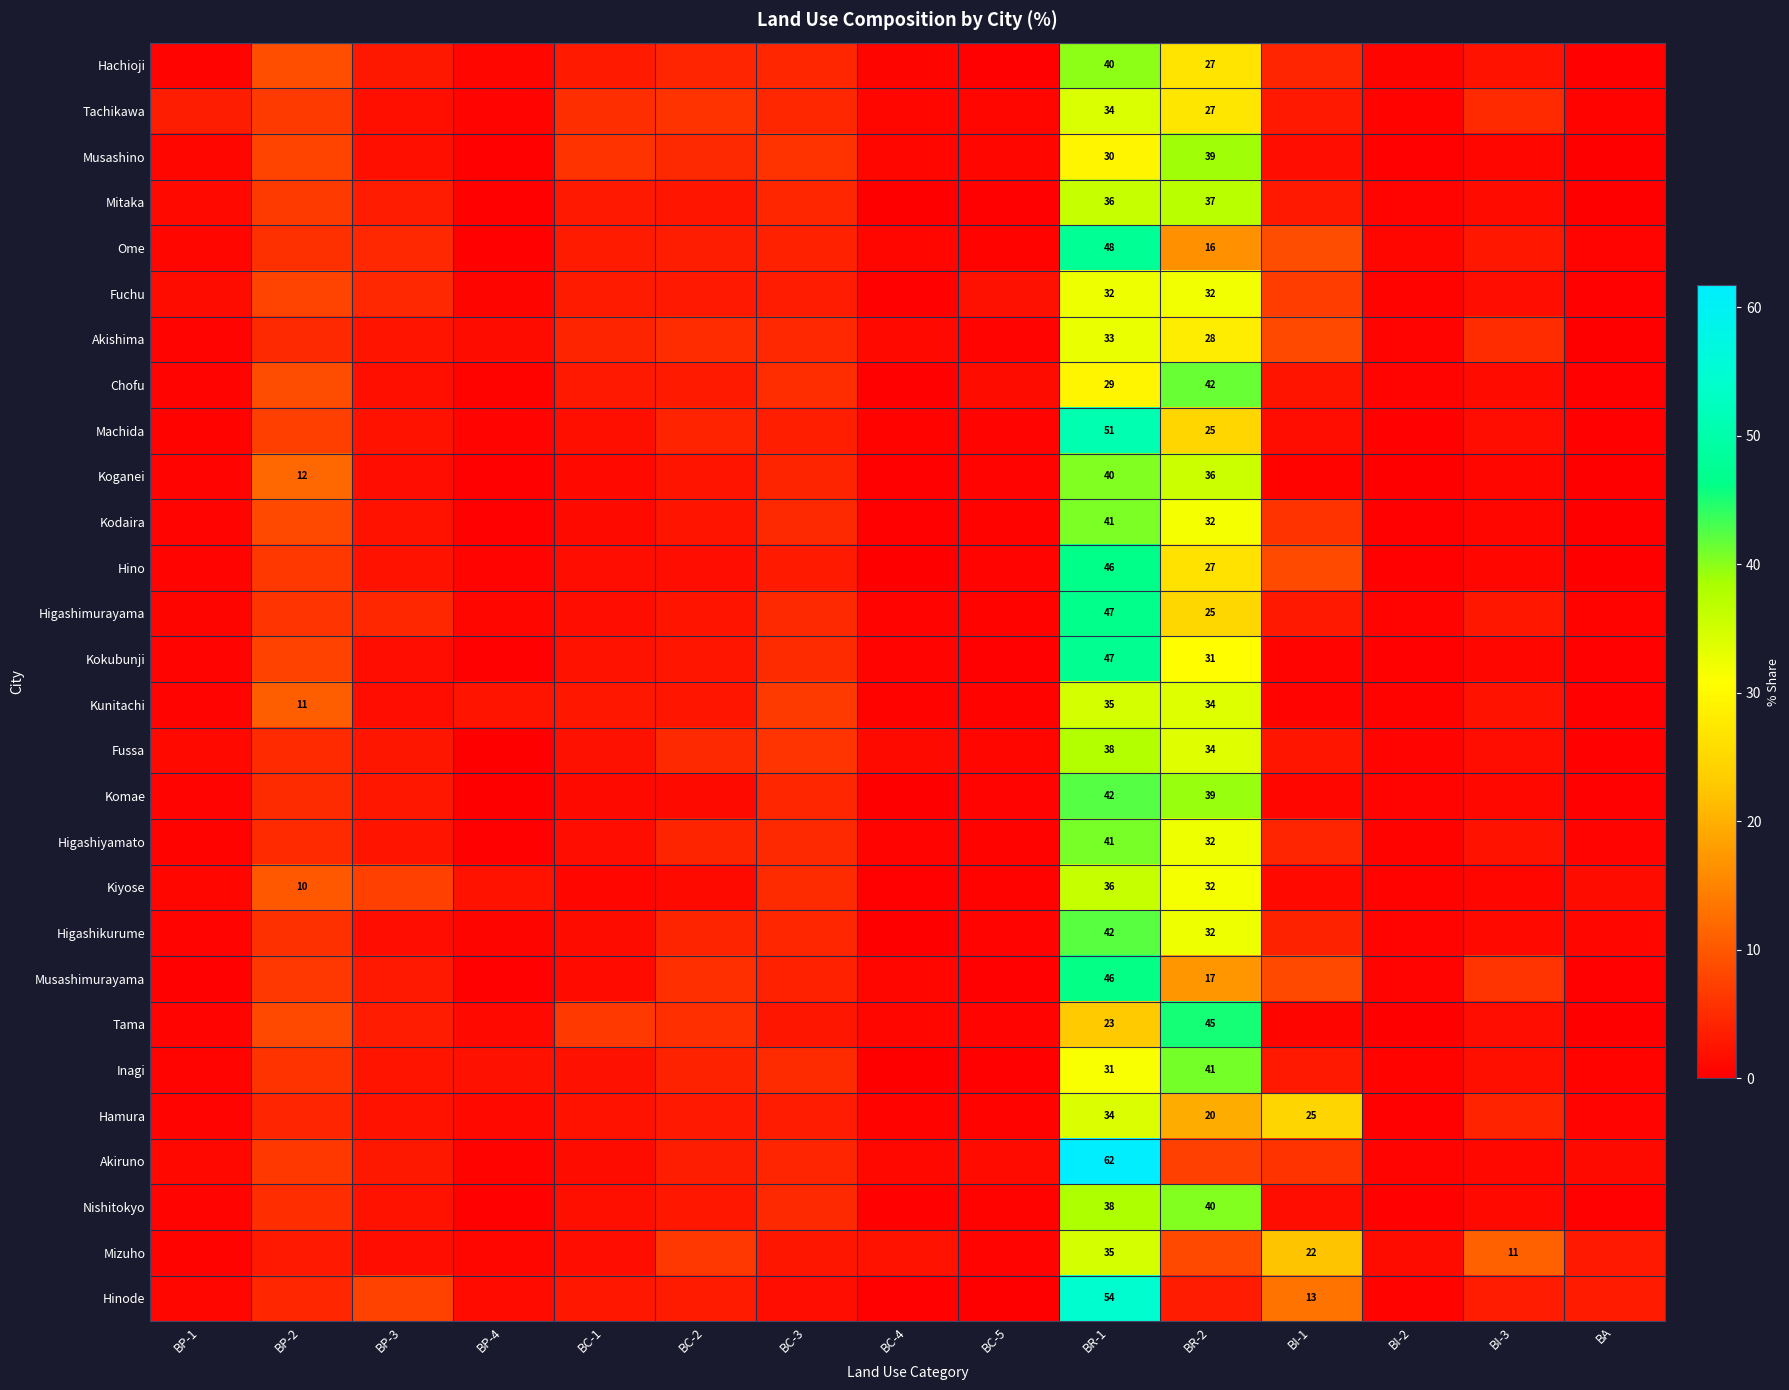

True or false: Chofu has a value of 45.6 at BR-1.

False